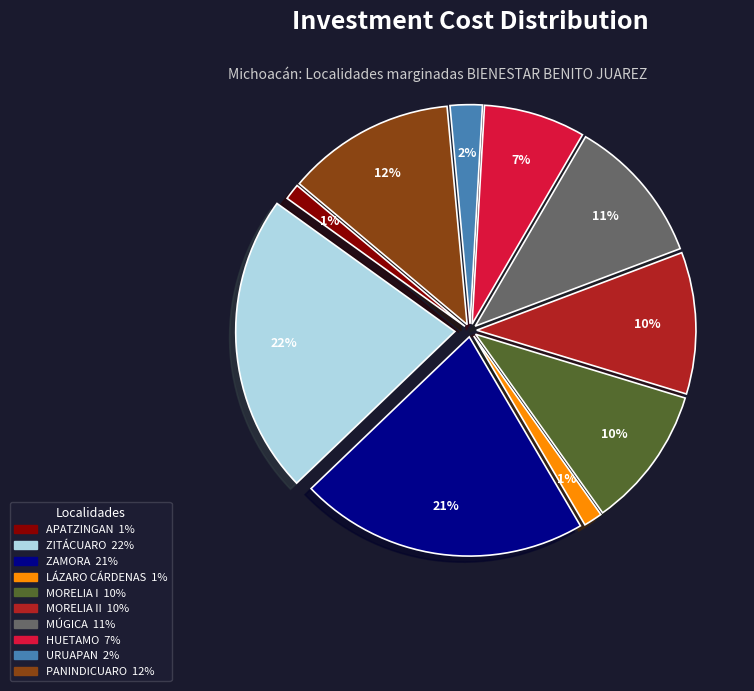

To the nearest percent, what is the average slice percentage?

10%